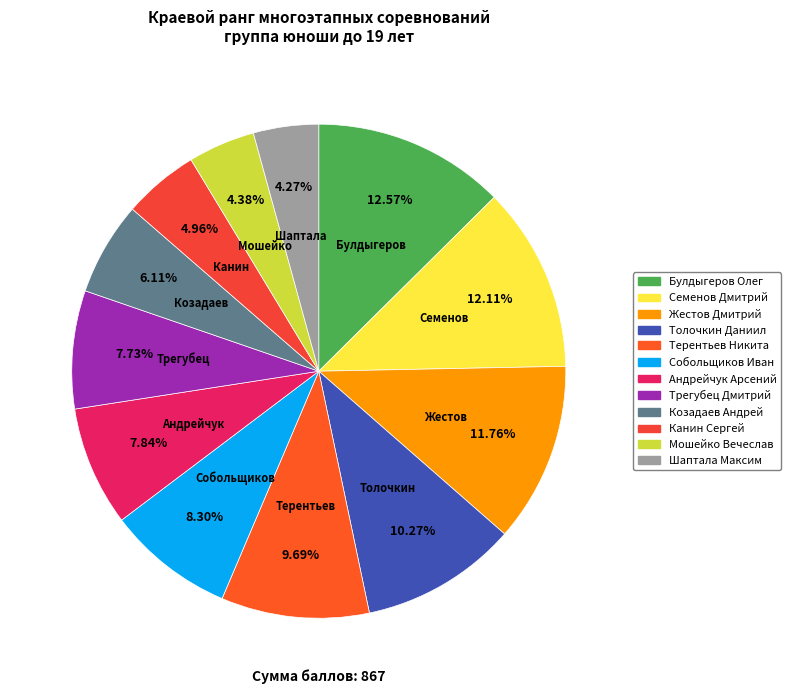

True or false: Терентьев Никита accounts for 20% of the total.

False